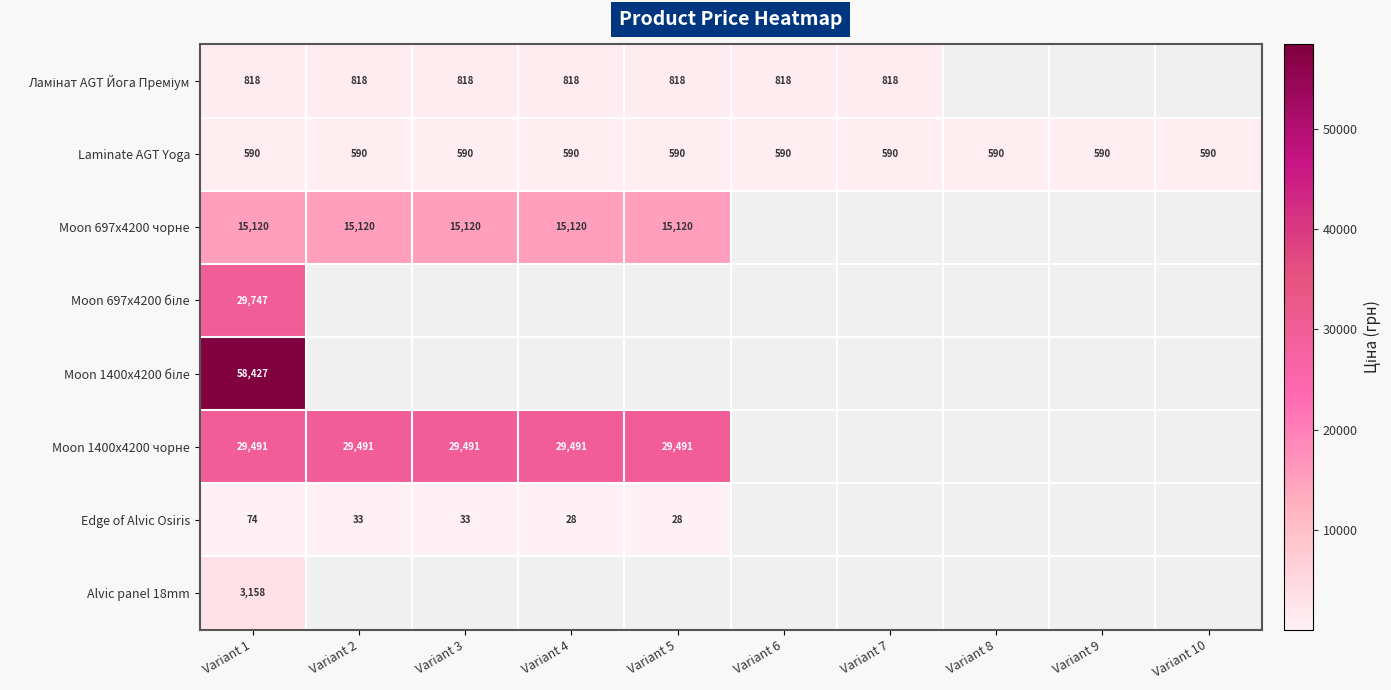

Which series has the widest spread of values?

Edge of Alvic Osiris